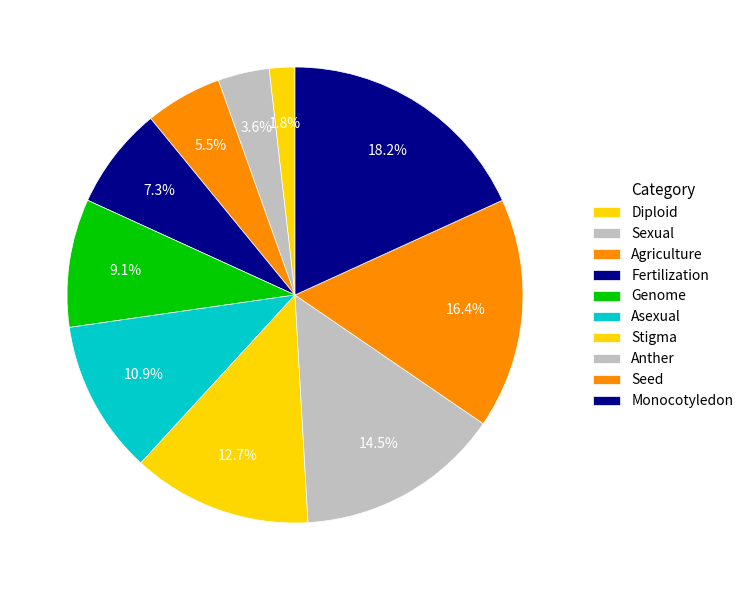

Which has a higher value, Monocotyledon or Asexual?

Monocotyledon